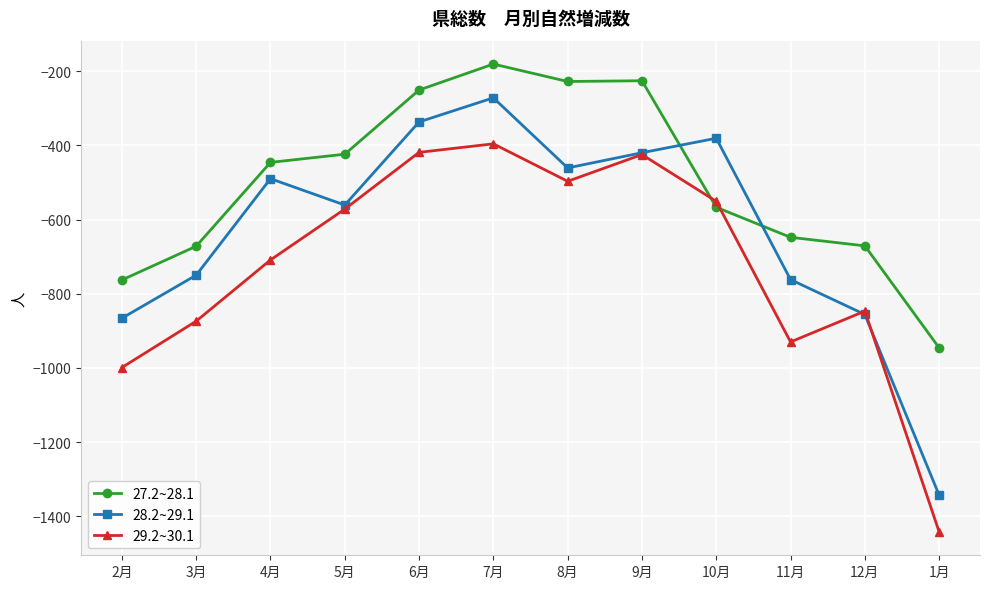

How many data points in 28.2~29.1 are above -490?

5